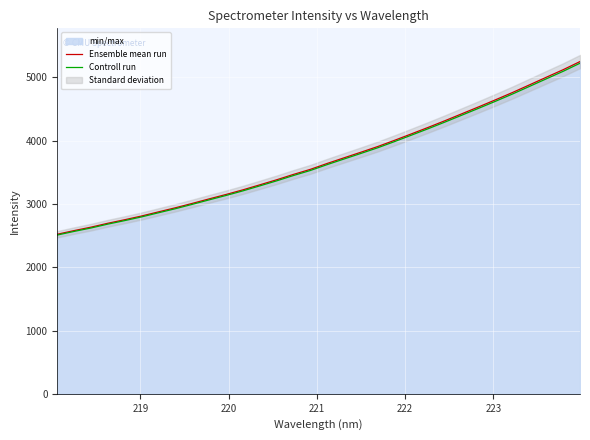

What is the maximum value for Controll run?

5224.3